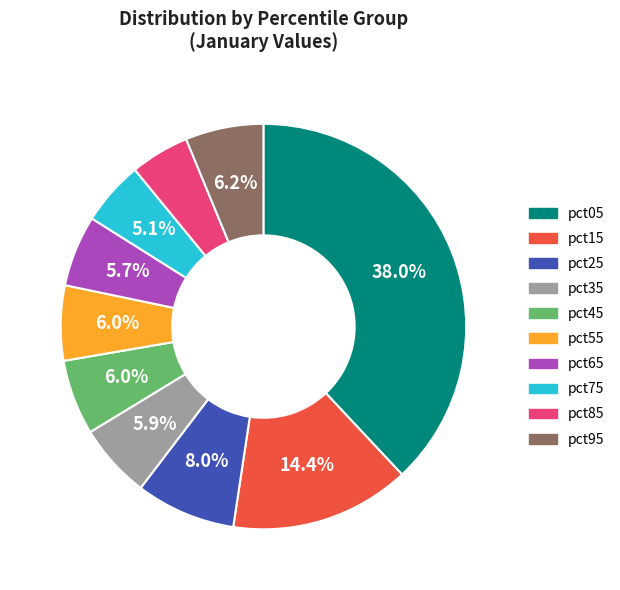

How many slices are in this pie chart?

10